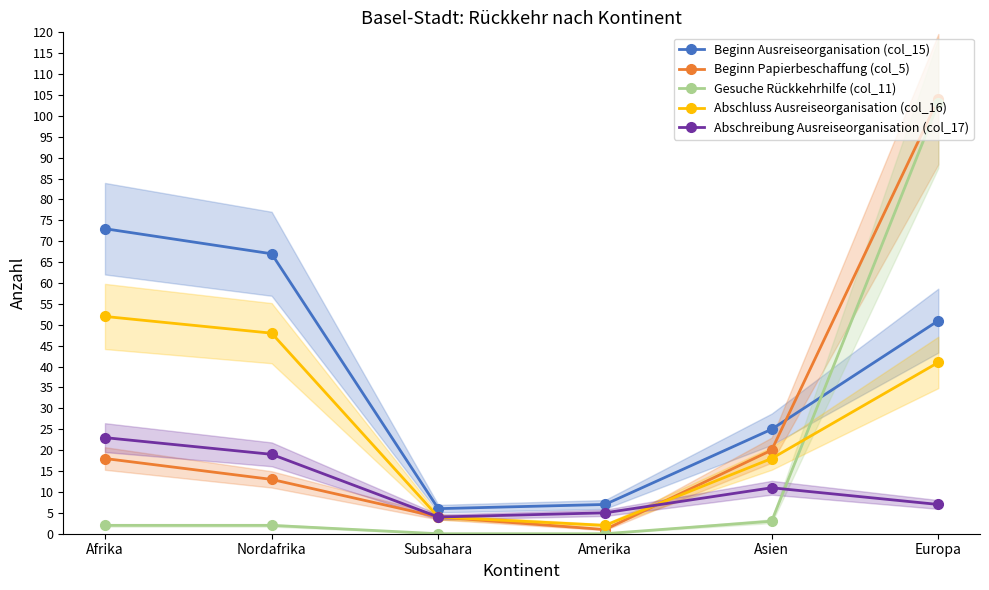

Reading left to right, transcribe all the data shown in this chart.

Beginn Ausreiseorganisation (col_15): Afrika=73	Nordafrika=67	Subsahara=6	Amerika=7	Asien=25	Europa=51
Beginn Papierbeschaffung (col_5): Afrika=18	Nordafrika=13	Subsahara=4	Amerika=1	Asien=20	Europa=104
Gesuche Rückkehrhilfe (col_11): Afrika=2	Nordafrika=2	Subsahara=0	Amerika=0	Asien=3	Europa=103
Abschluss Ausreiseorganisation (col_16): Afrika=52	Nordafrika=48	Subsahara=4	Amerika=2	Asien=18	Europa=41
Abschreibung Ausreiseorganisation (col_17): Afrika=23	Nordafrika=19	Subsahara=4	Amerika=5	Asien=11	Europa=7